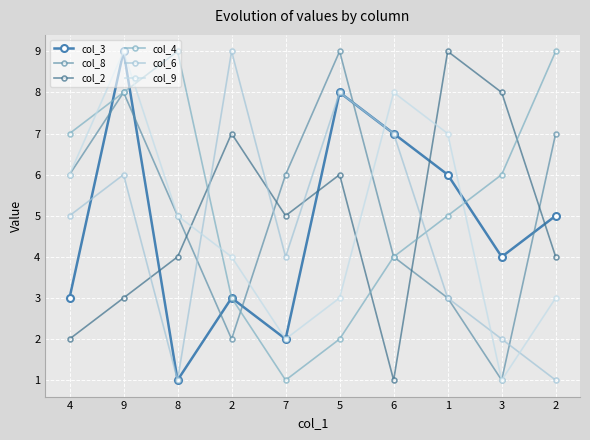

How many data points in col_6 are less than 5?

5